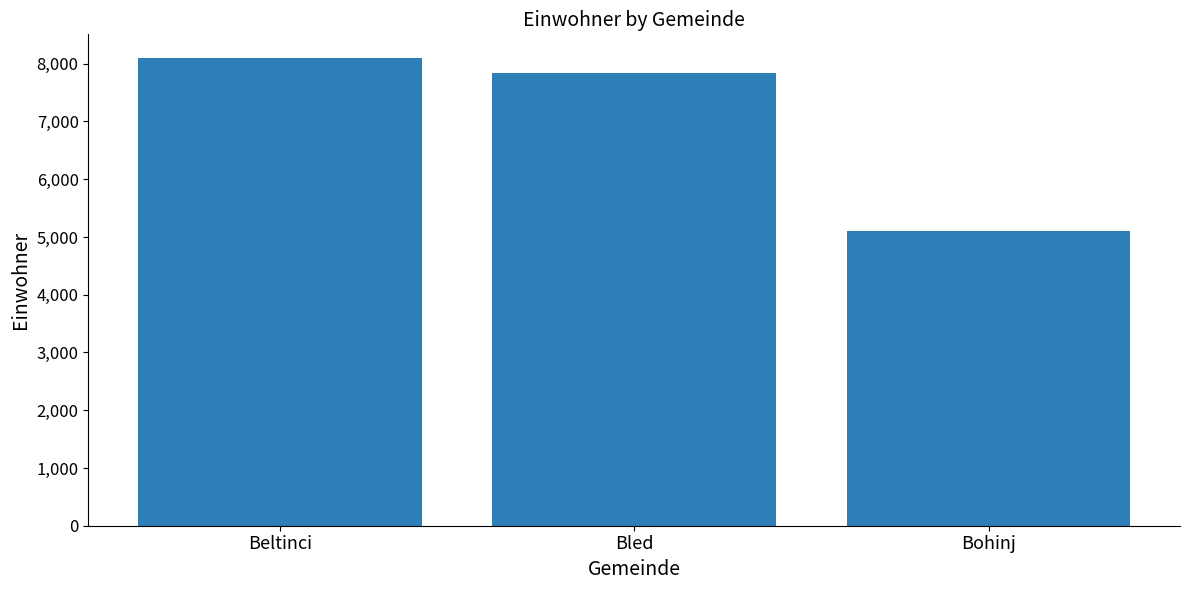

What is the smallest value displayed?

5105